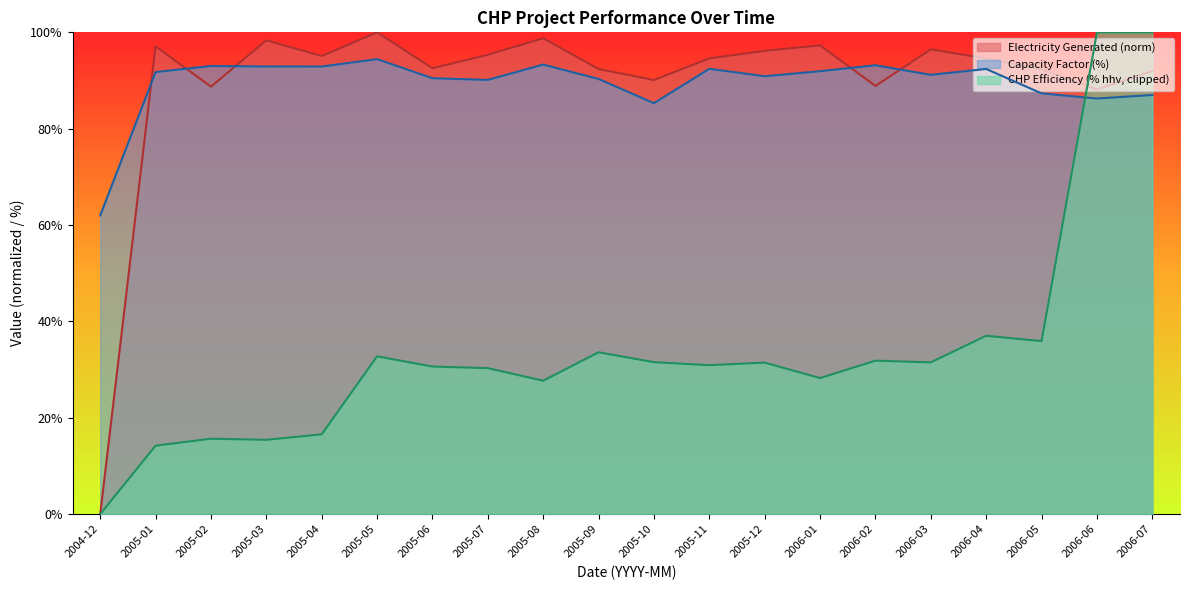

Reading right to left, list all the values displayed in this chart.

Electricity Generated: 91.9	88.1	92.3	94.6	96.5	88.9	97.3	96.2	94.6	90.1	92.4	98.8	95.3	92.6	100.0	95.1	98.3	88.7	97.1	0.0
Capacity Factor: 87.0	86.3	87.3	92.4	91.2	93.2	91.9	90.9	92.4	85.3	90.3	93.3	90.1	90.5	94.4	92.9	92.9	93.0	91.8	62.0